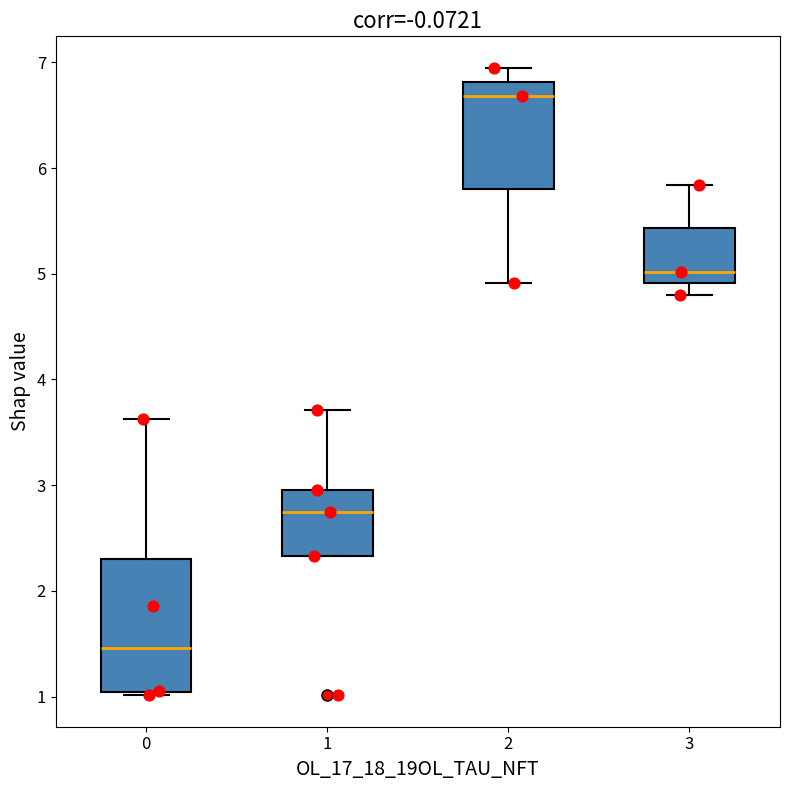

Reading left to right, transcribe this box plot: for each box, give where its median line is, the range the box spans, and where its two whiskers end, as read against the y-axis. The values are not printed on the chart, so give them approximately, as read against the axis.

0: median 1.5, box 1.0 to 2.3, whiskers 1.0 (just below the box's lower edge) to 3.6
1: median 2.7, box 2.3 to 3.0, whiskers 2.3 to 3.7
2: median 6.7, box 5.8 to 6.8, whiskers 4.9 to 6.9
3: median 5.0, box 4.9 to 5.4, whiskers 4.8 to 5.8